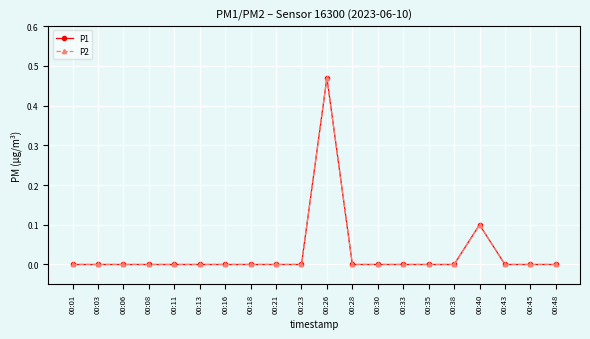

Count the P2 values in the range 0 to 1.

20